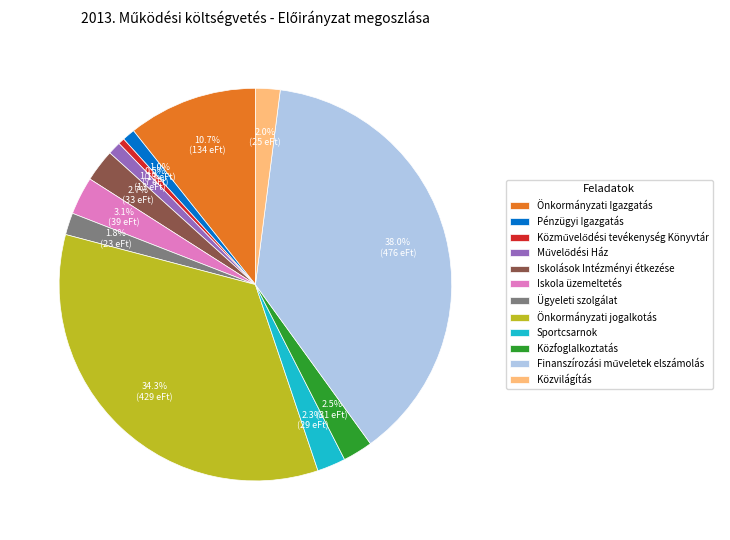

What is the ratio of the value at Pénzügyi Igazgatás to the value at Közvilágítás?

0.5